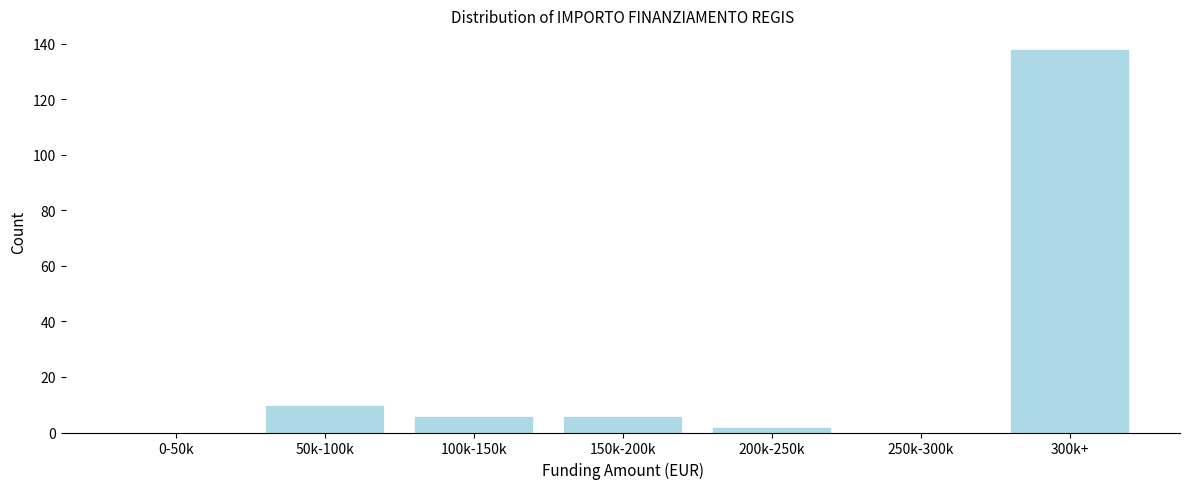

Reading left to right, extract all data points from this chart.

0-50k=0	50k-100k=10	100k-150k=6	150k-200k=6	200k-250k=2	250k-300k=0	300k+=138